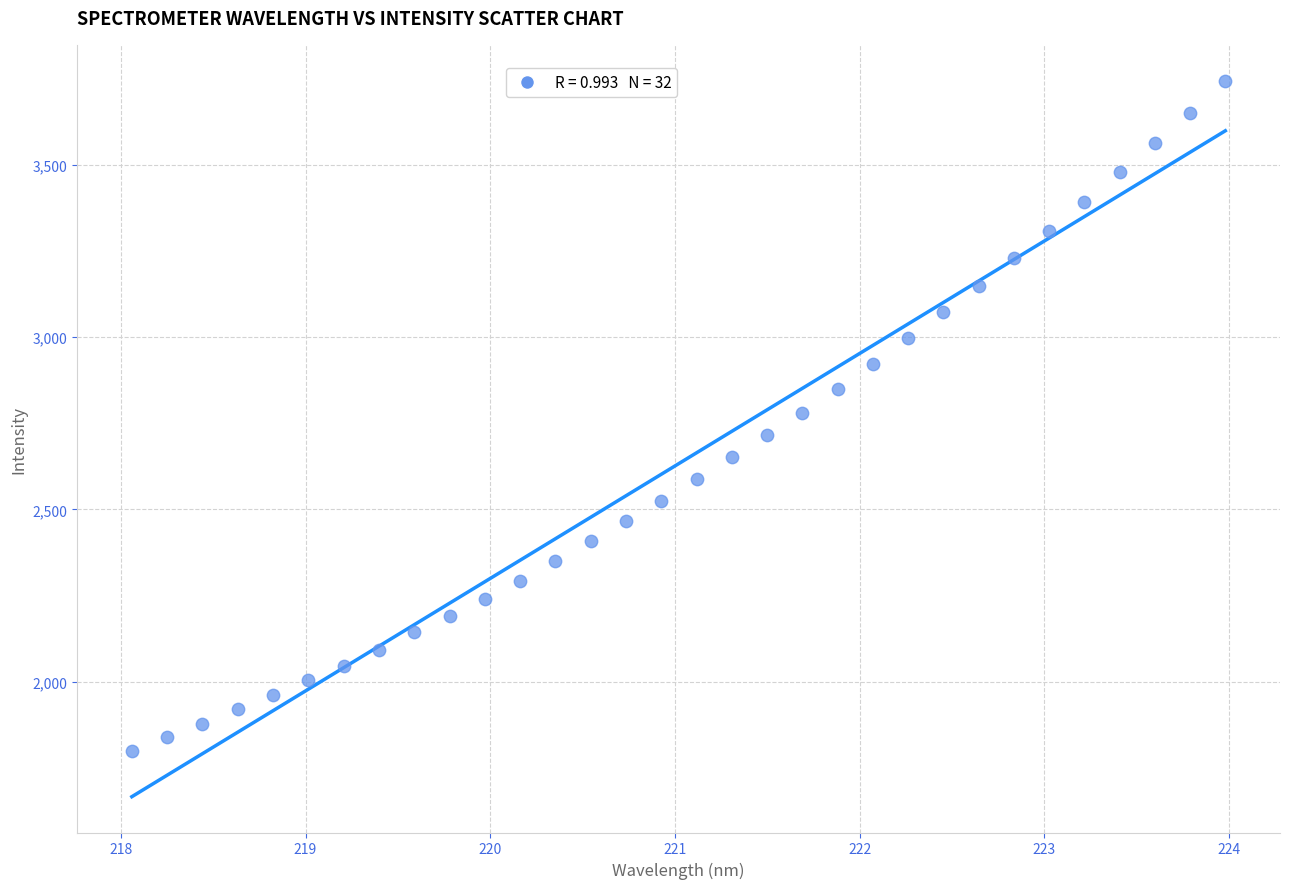

What is the range of X values (max minus min)?

5.9